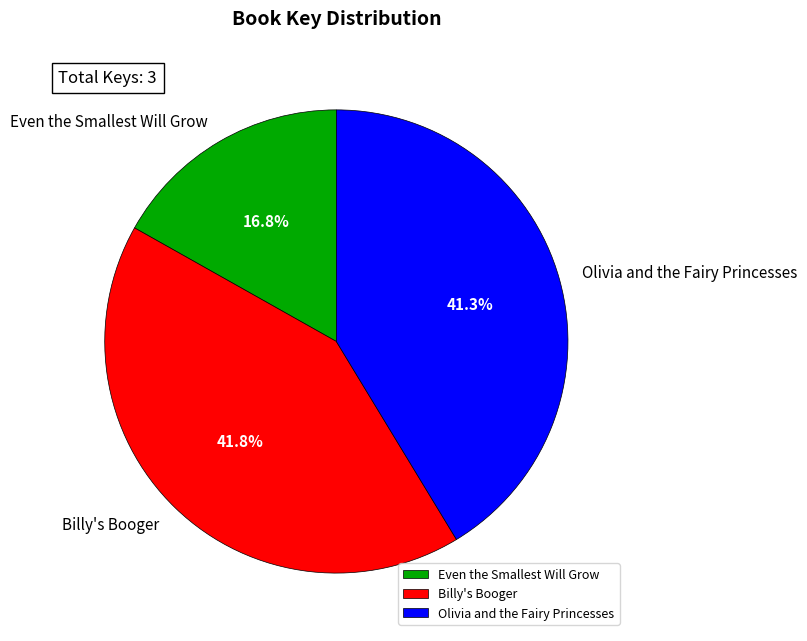

To the nearest percent, what is the difference between the largest and smallest slice percentages?

25%